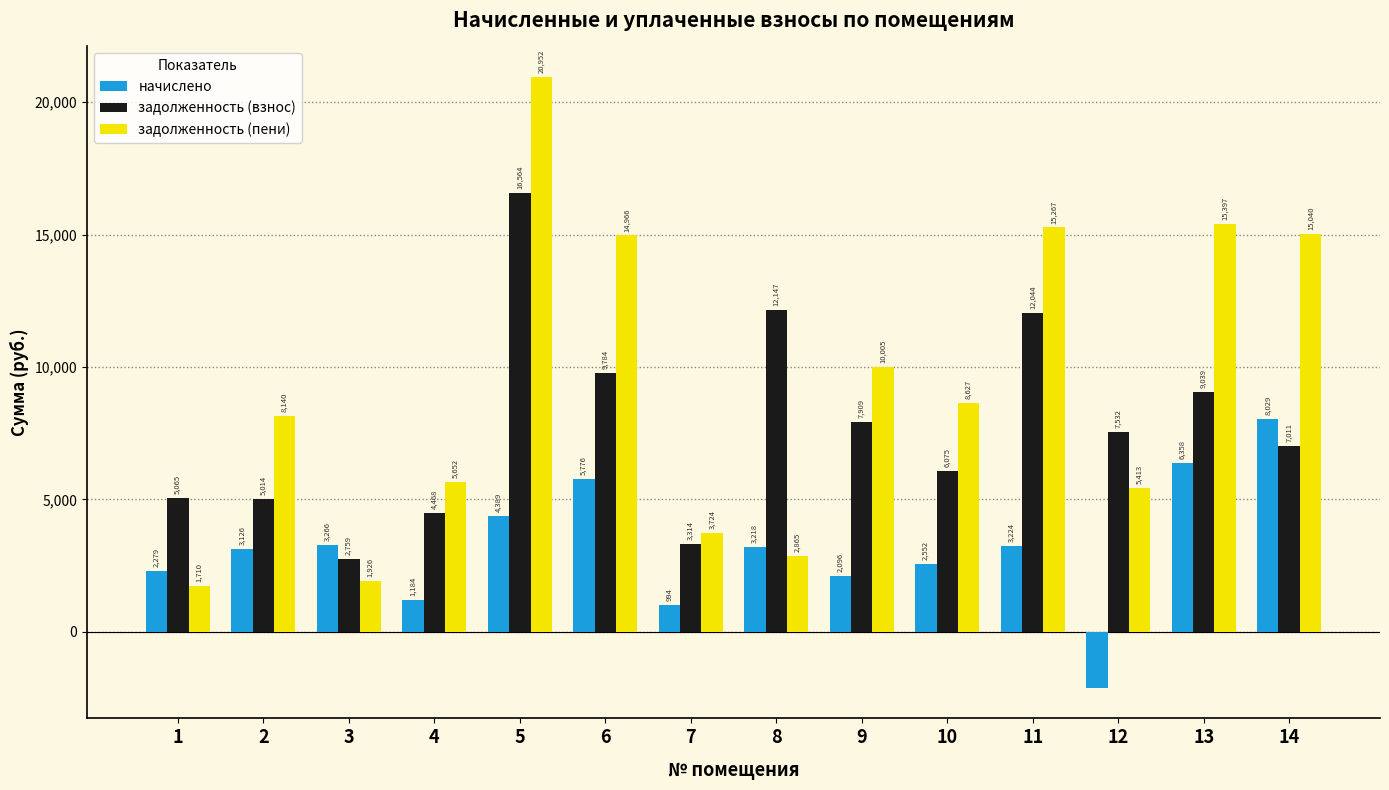

How many distinct data groups are displayed?

3